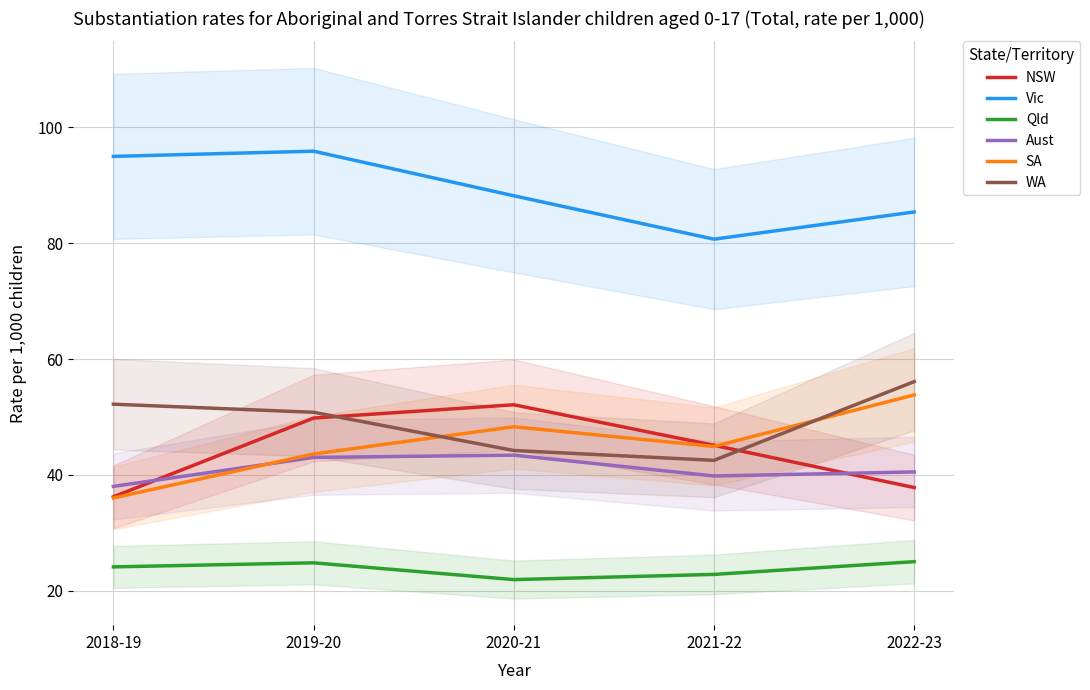

What is the label of the 3rd point from the left?

2020-21